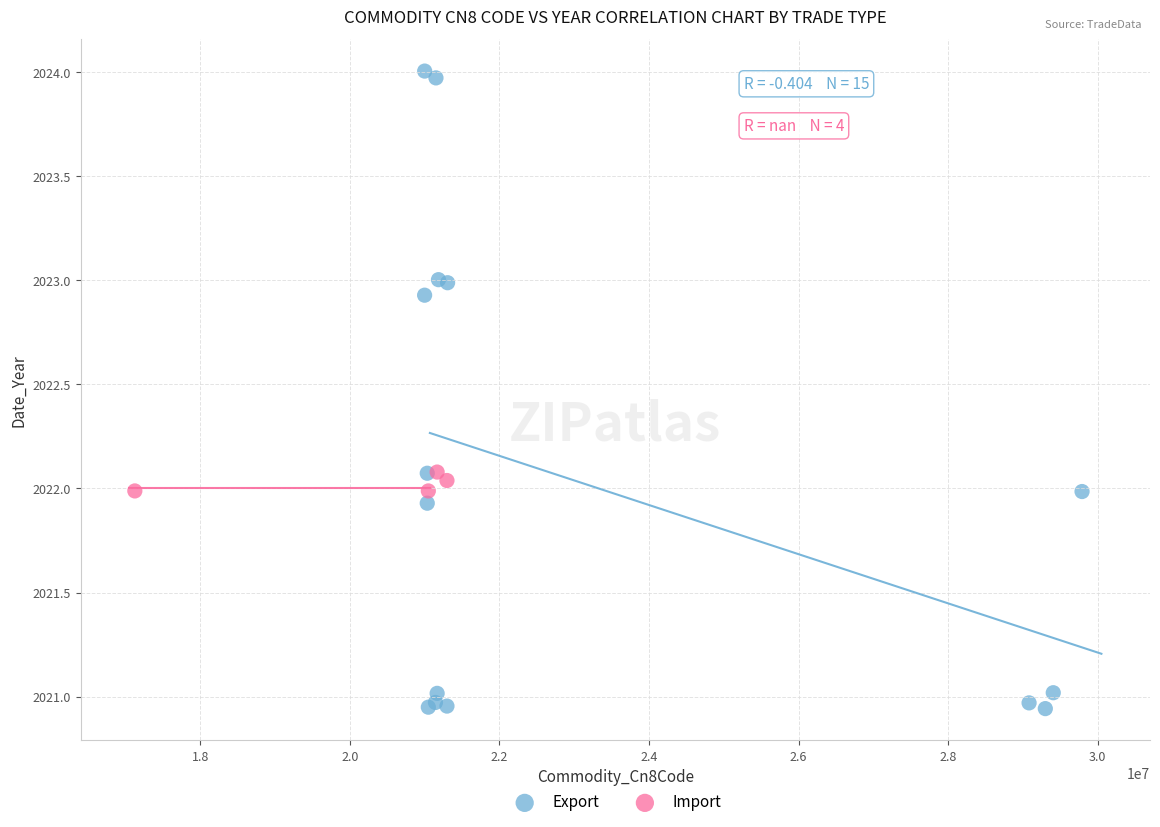

Which series contains the lowest Y value?

Export